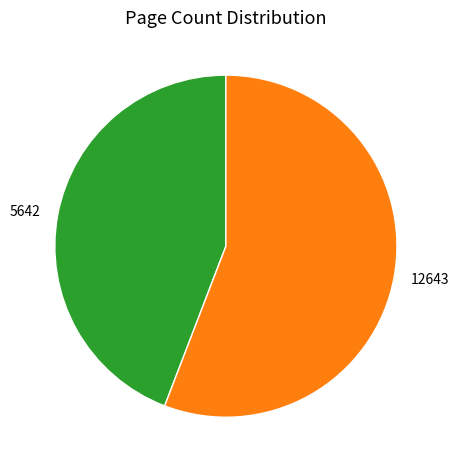

Is it true that 12643 is 66% of the pie?

False